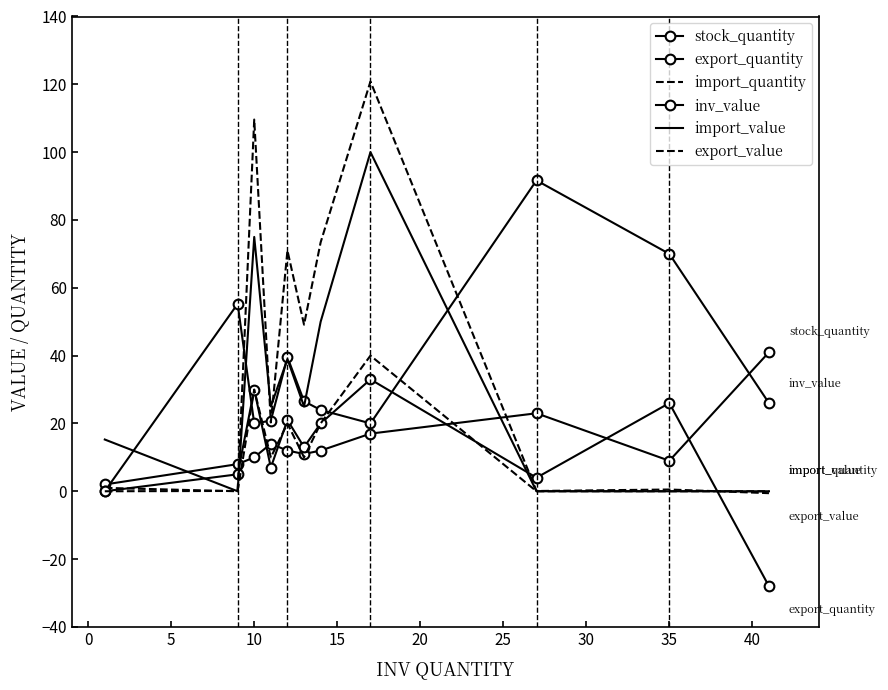

How many lines are shown in the chart?

6